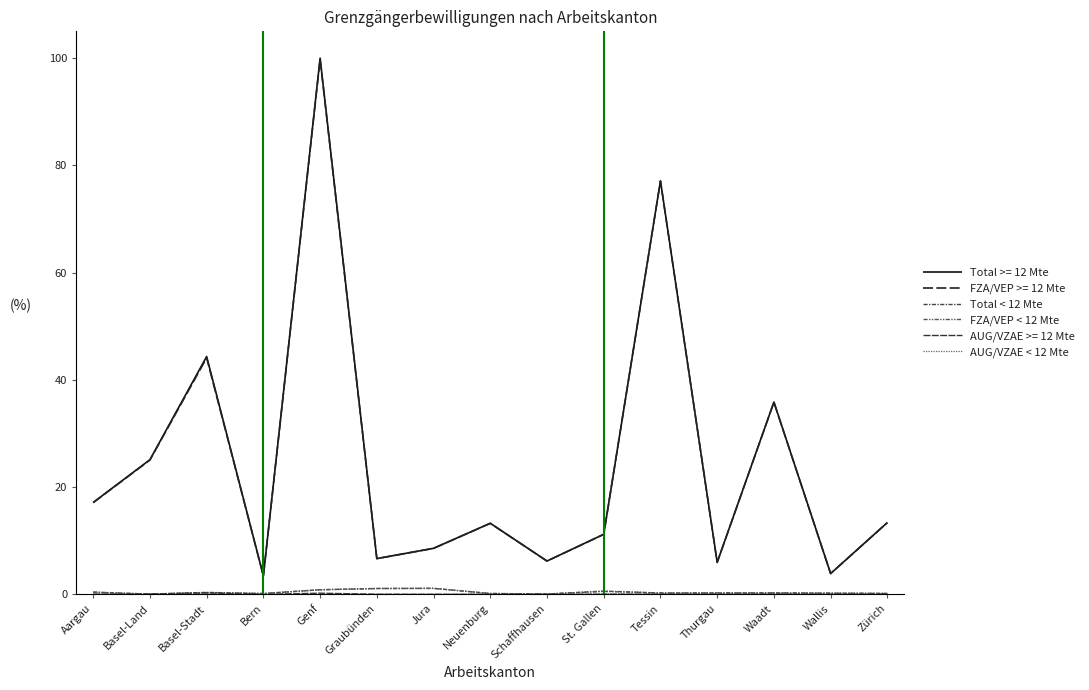

What is the difference between the maximum and minimum values in the AUG/VZAE < 12 Mte series?

0.1